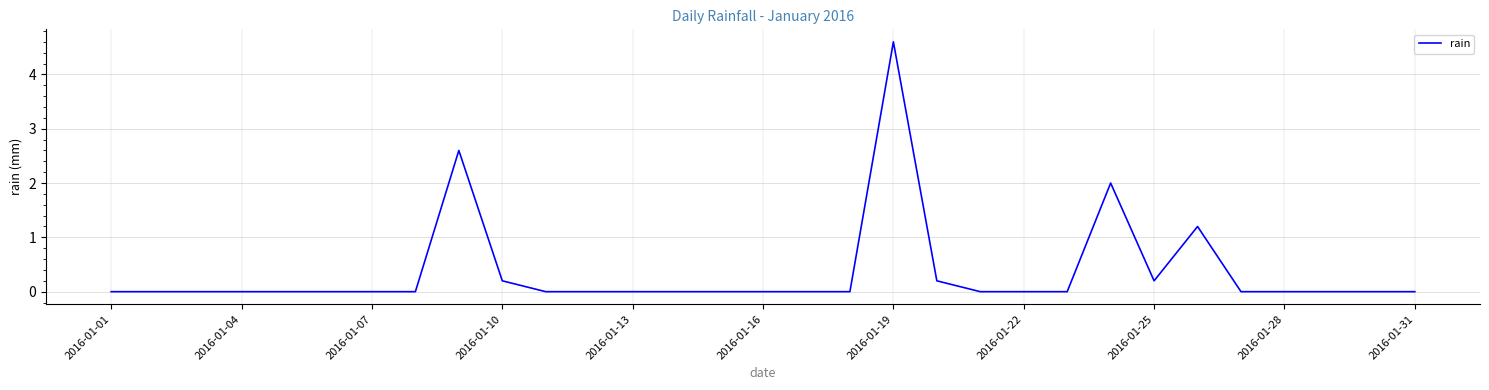

What is the difference between the maximum and minimum values?

4.6